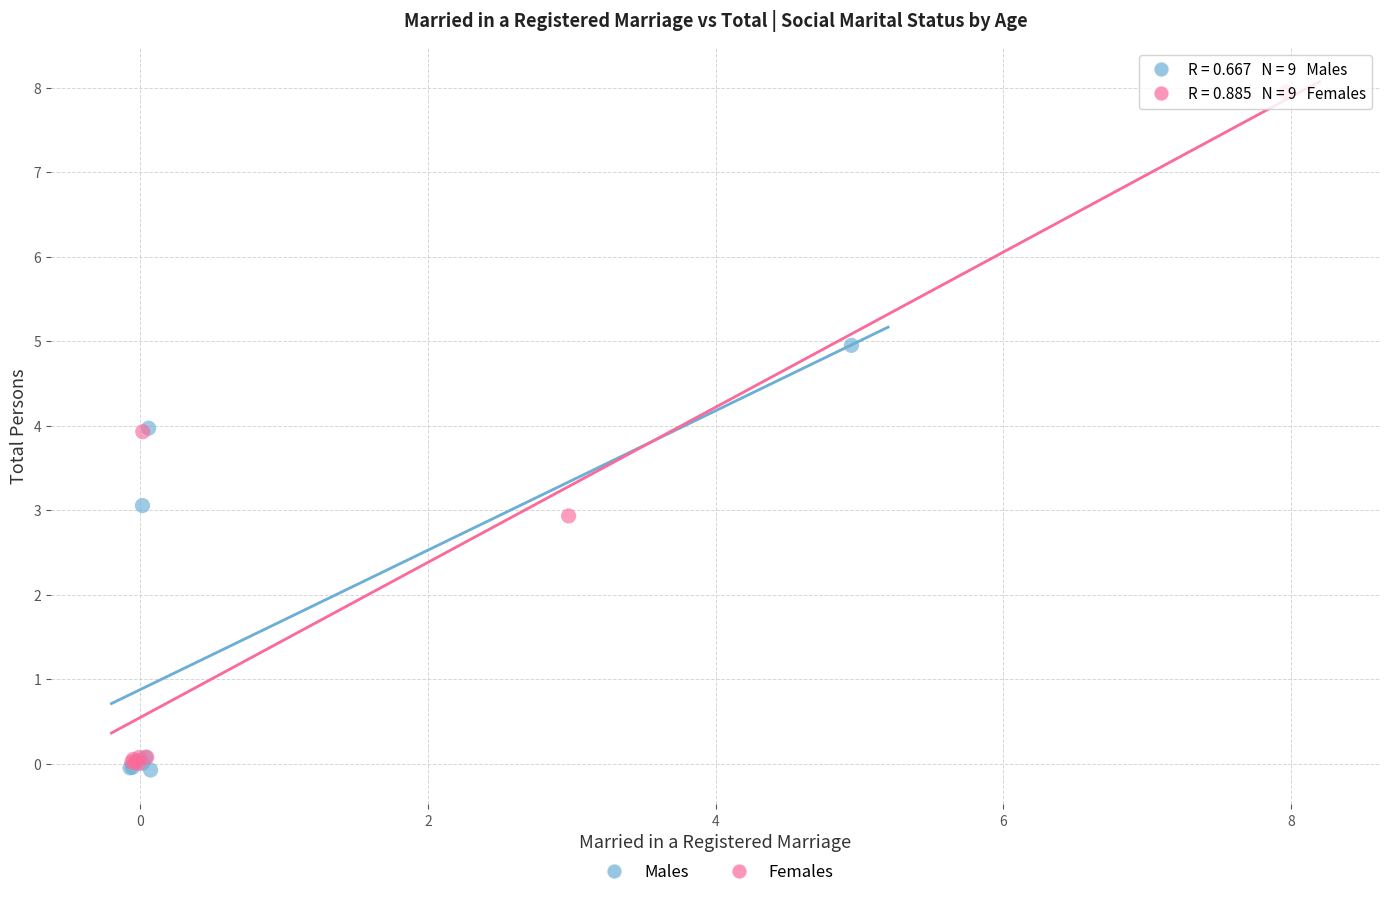

Which series reaches the maximum Y coordinate?

Females